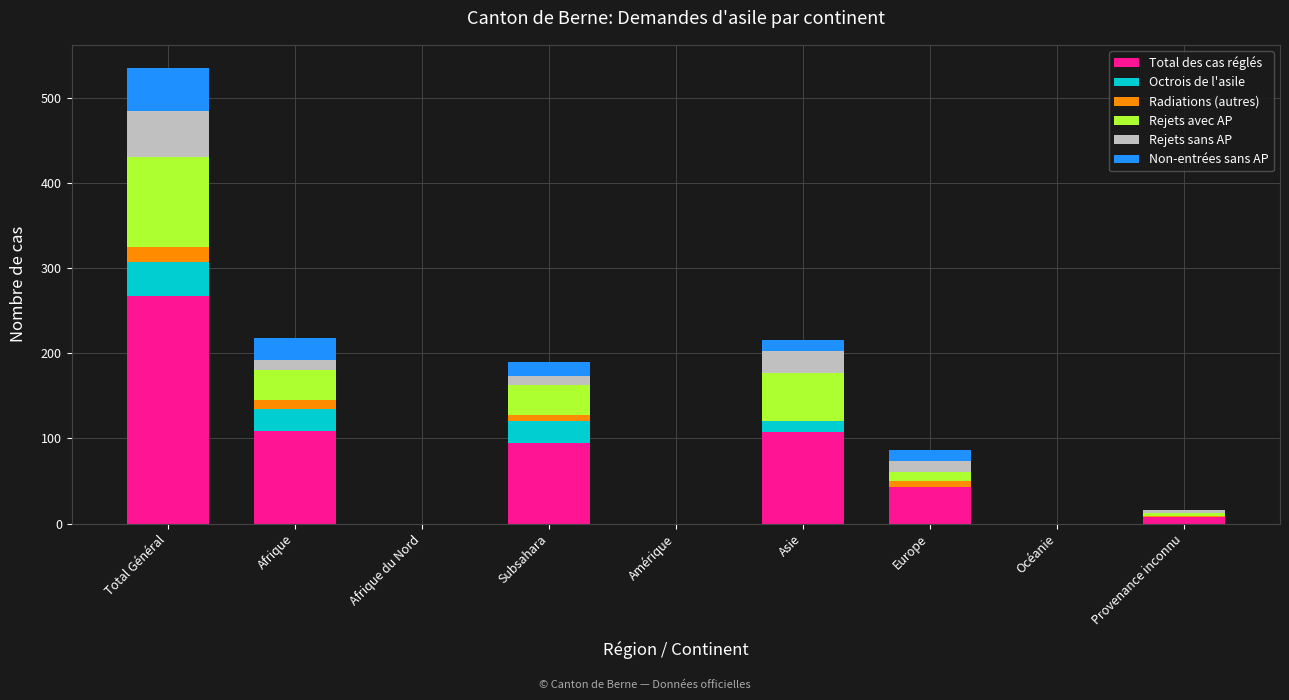

Which category has the highest value in the Total des cas réglés series?

Total Général